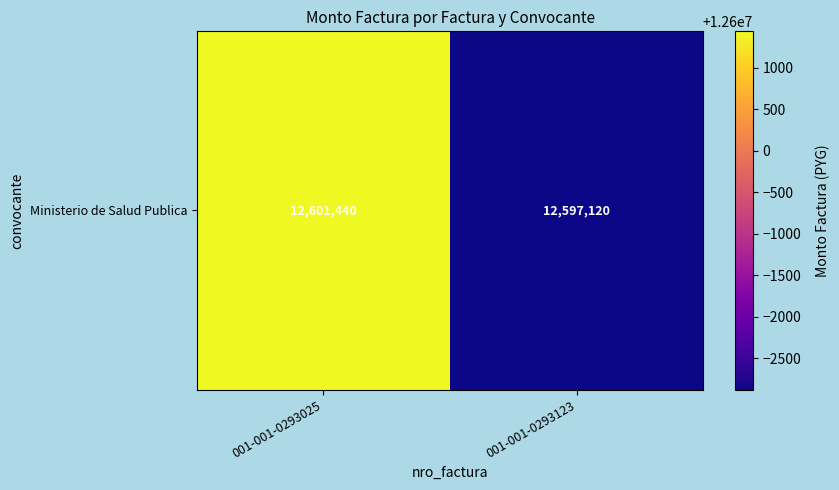

What is the sum of all values?

25198560